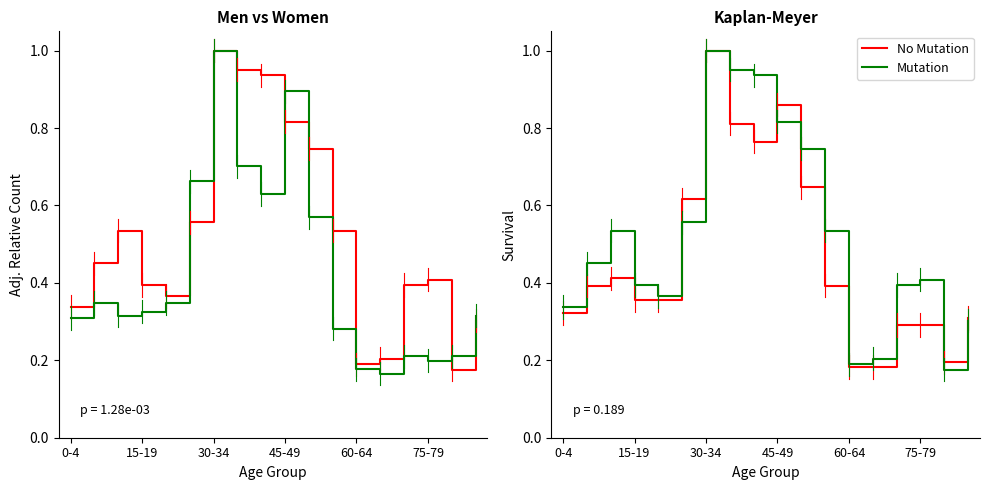

Where is Mutation nearest to the value 0?

16